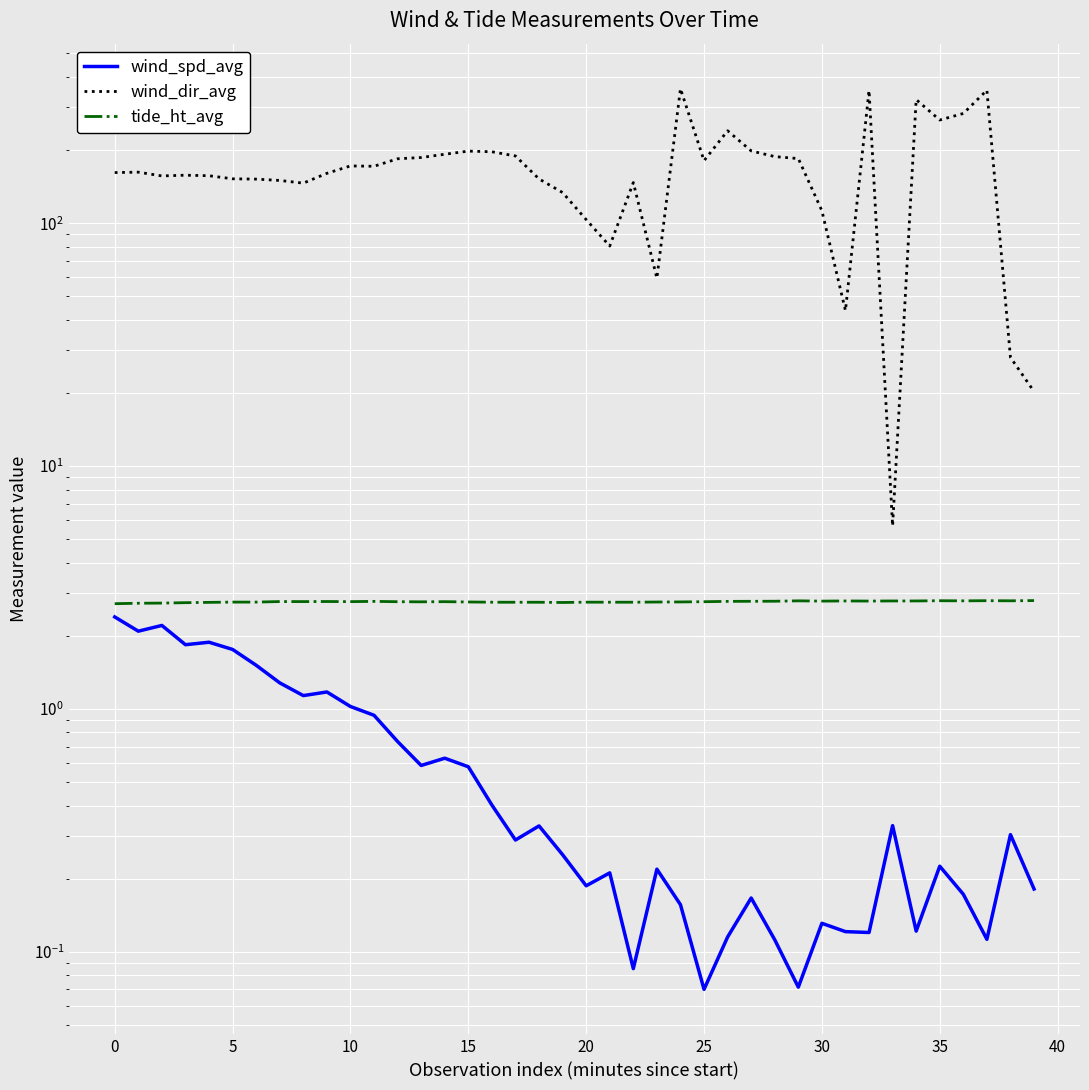

True or false: tide_ht_avg has a value of 2.8 at 30.

True